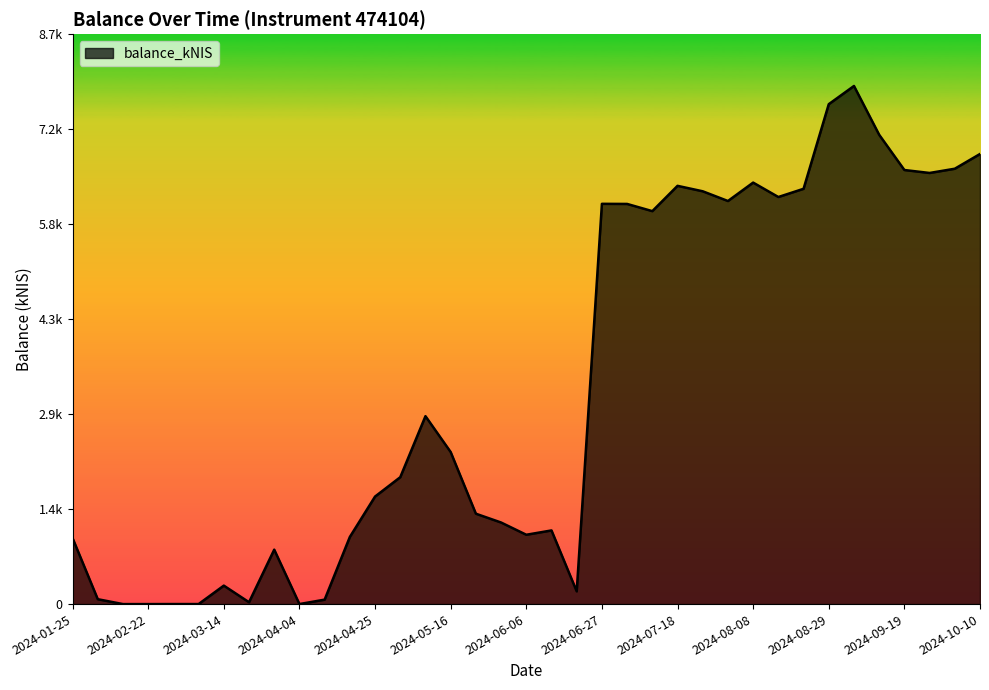

Reading left to right, list all the values displayed in this chart.

2024-01-25=1001.1	2024-02-01=74.1	2024-02-08=0.0	2024-02-22=0.0	2024-02-29=0.5	2024-03-07=0.5	2024-03-14=280.3	2024-03-21=28.1	2024-03-28=826.4	2024-04-04=0.5	2024-04-11=67.5	2024-04-18=1019.2	2024-04-25=1632.3	2024-05-02=1926.2	2024-05-09=2852.5	2024-05-16=2308.0	2024-05-23=1371.8	2024-05-30=1238.3	2024-06-06=1052.3	2024-06-13=1118.1	2024-06-20=193.7	2024-06-27=6075.5	2024-07-04=6073.8	2024-07-11=5964.6	2024-07-18=6348.6	2024-07-25=6265.8	2024-08-01=6118.3	2024-08-08=6397.8	2024-08-15=6179.0	2024-08-22=6303.7	2024-08-29=7588.2	2024-09-05=7864.4	2024-09-12=7123.6	2024-09-19=6588.9	2024-09-26=6543.9	2024-10-01=6608.3	2024-10-10=6831.8